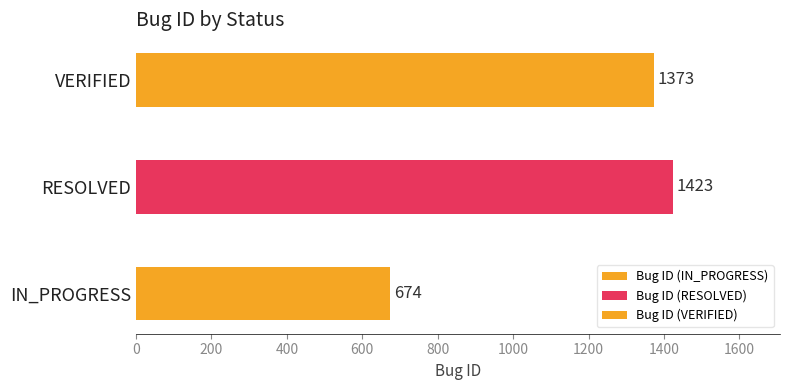

What is the change in value from IN_PROGRESS to VERIFIED?

+699